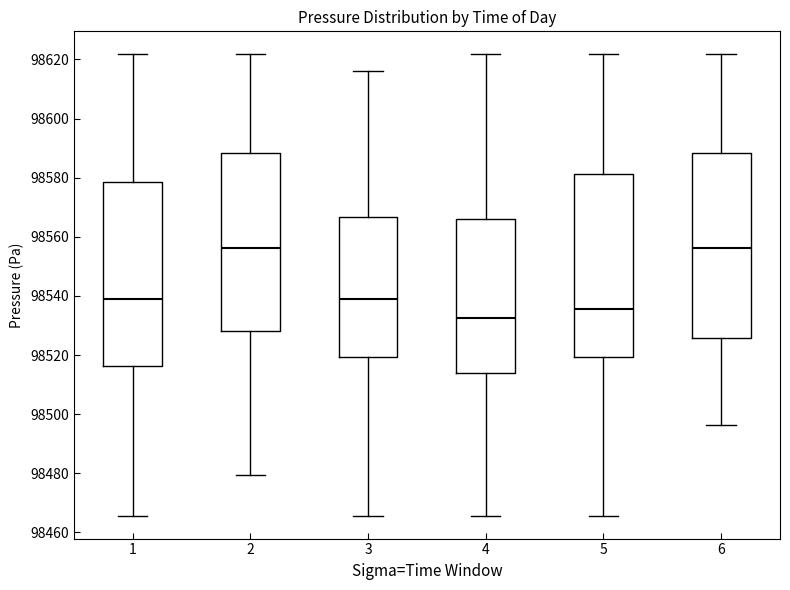

Where is the upper edge of the box at x = 3 on the y-axis? The values are not printed on the chart, so give them approximately, as read against the axis.

98566